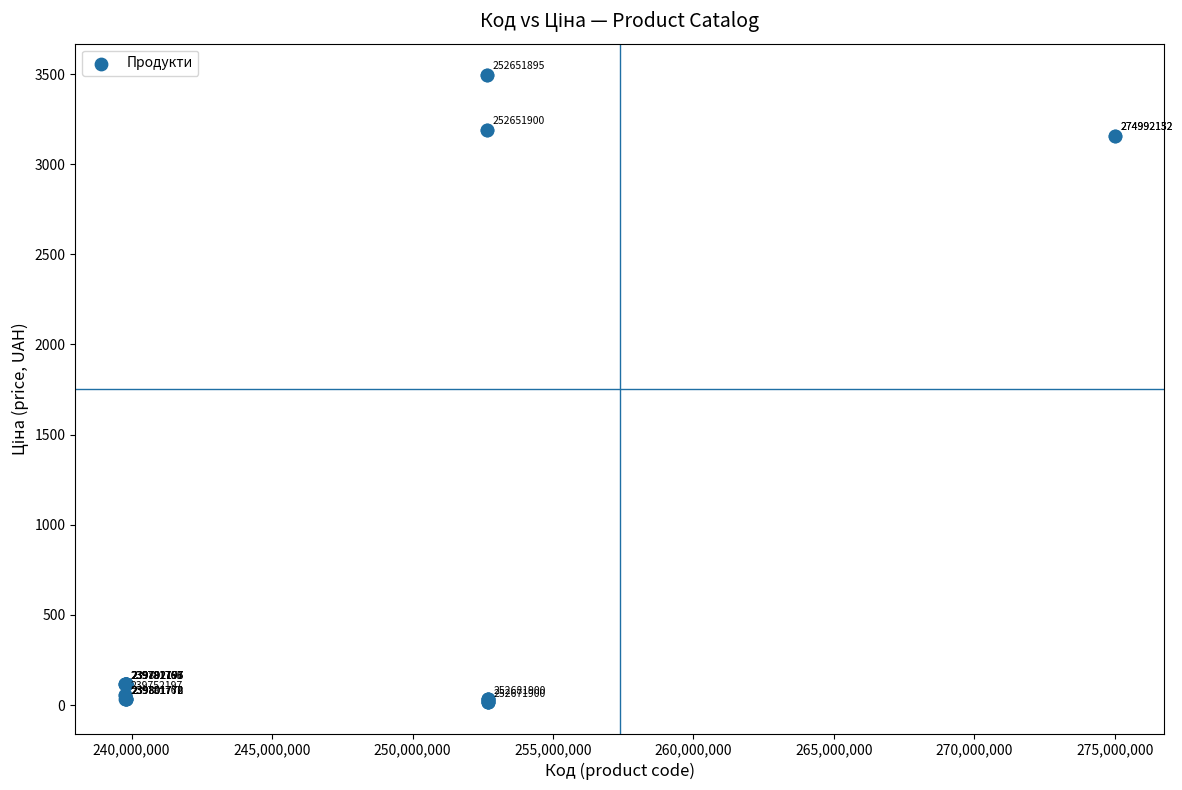

What Y value in the scatter plot is closest to 1755?

3157.9